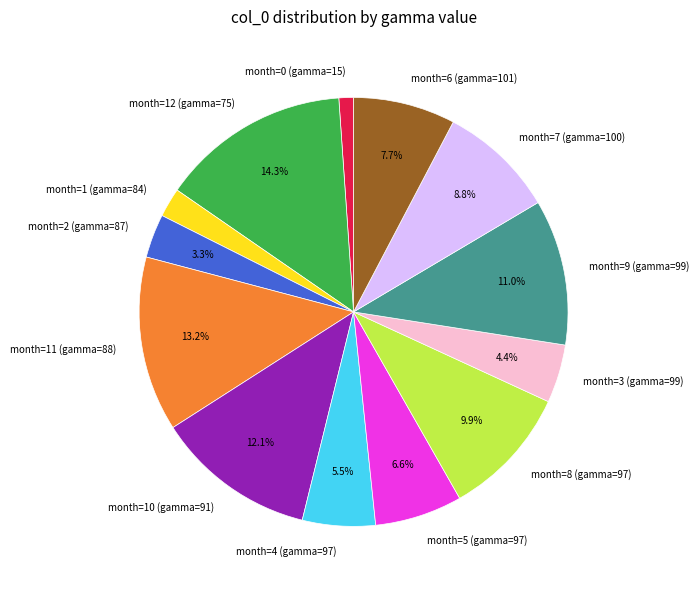

Count the number of slices in the pie.

13